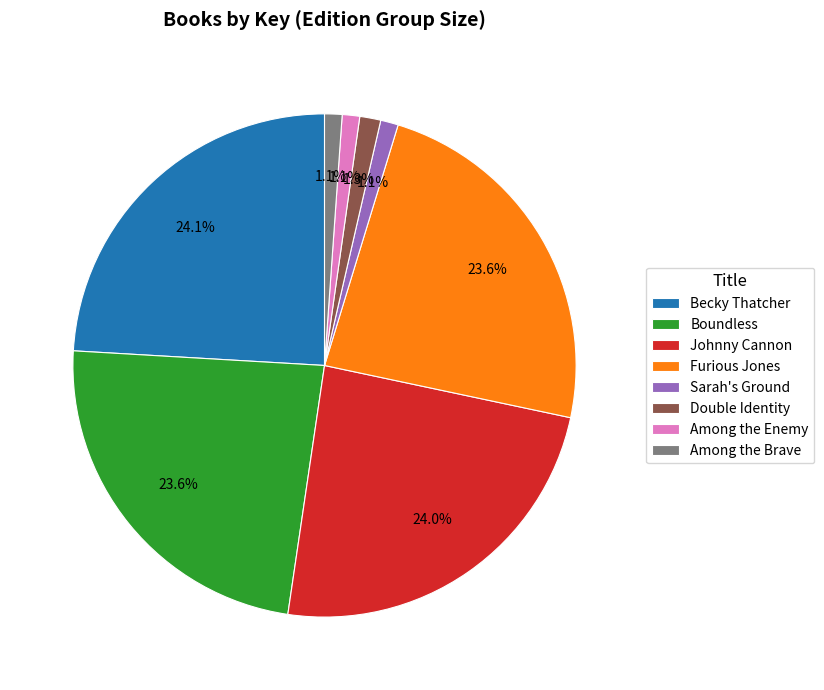

Is there any slice that represents more than half of the pie?

No